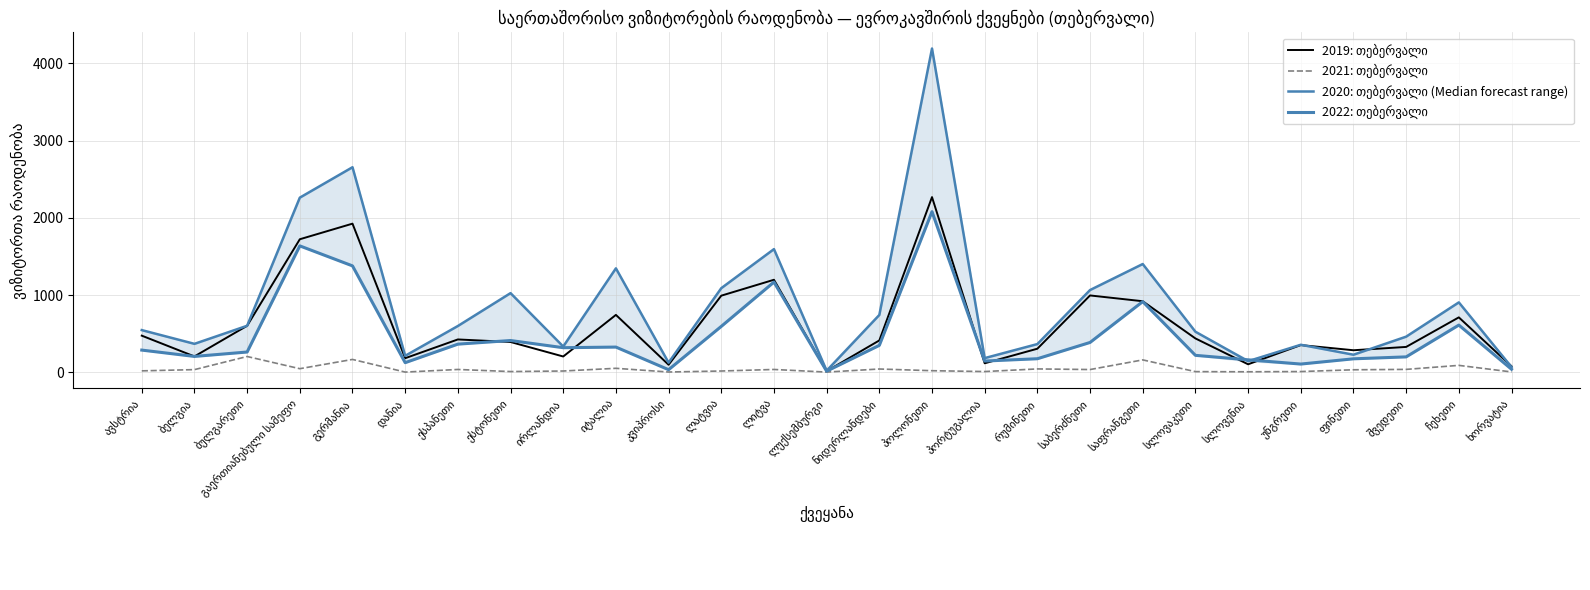

Where does the 2020: თებერვალი (Median forecast range) series first go above 546?

ბულგარეთი